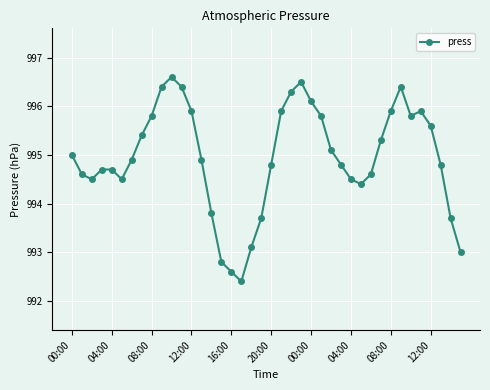

What is the maximum value shown in the chart?

996.6